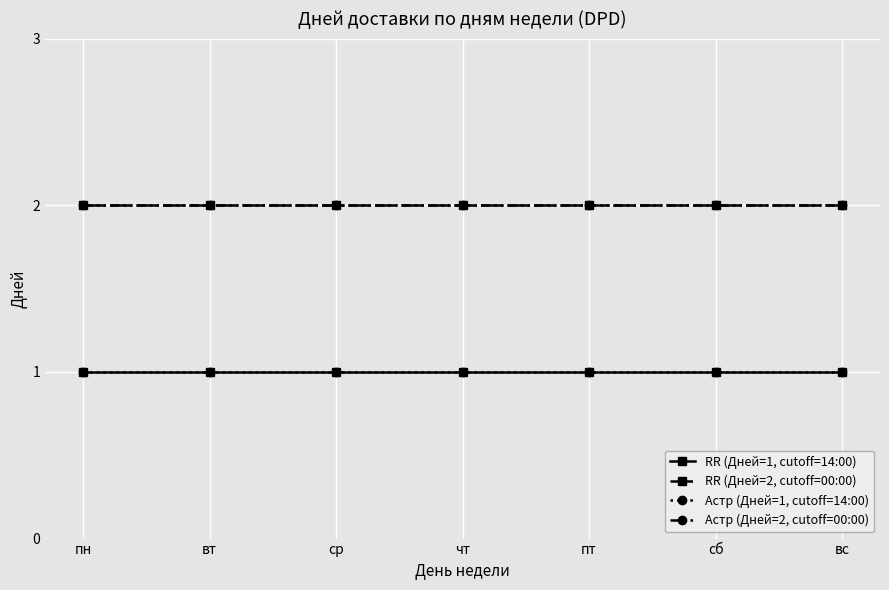

True or false: Астр (Дней=2, cutoff=00:00) has a value of 3 at ср.

False